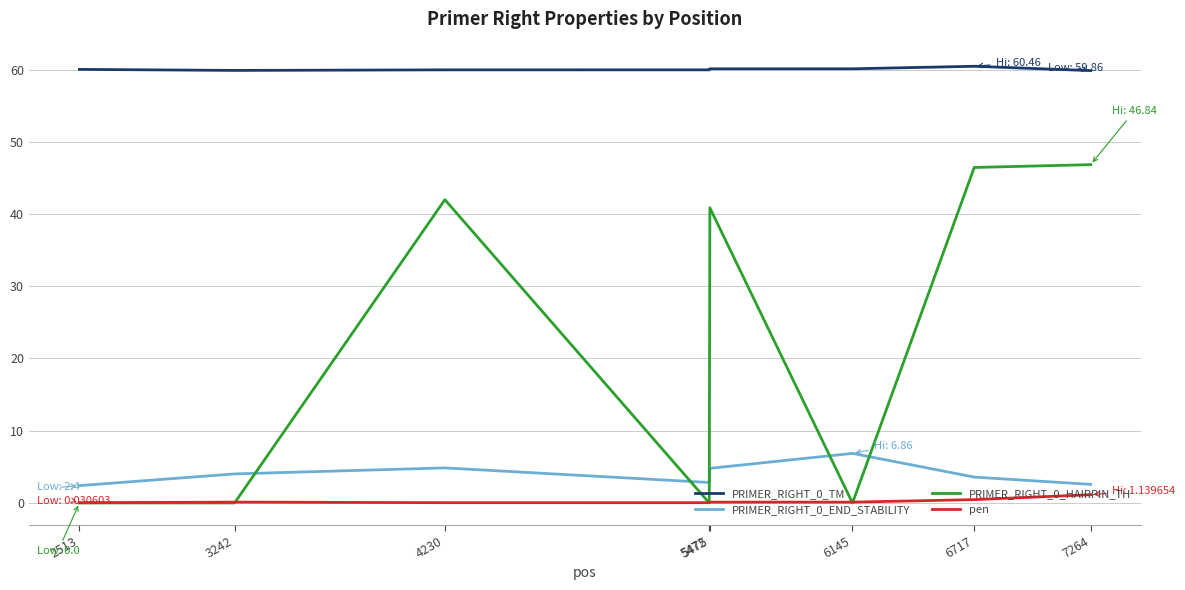

Is it true that PRIMER_RIGHT_0_HAIRPIN_TH equals 25.2 at 4230?

False